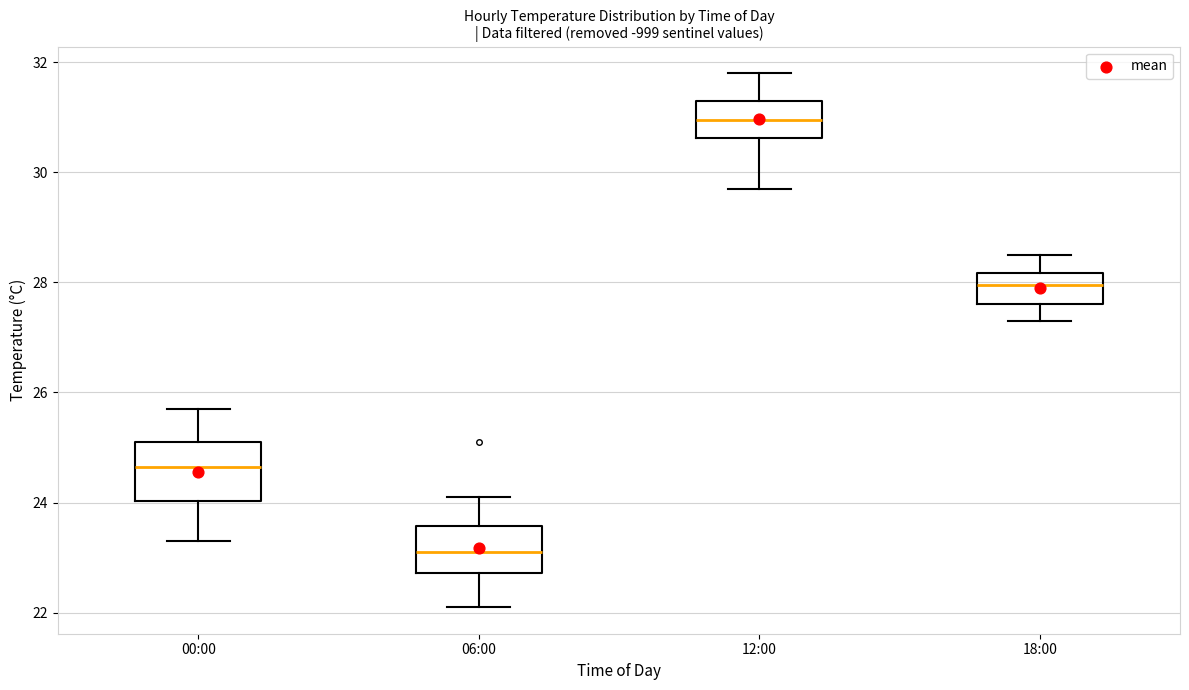

Where does the upper whisker of the box for 00:00 end on the y-axis? The values are not printed on the chart, so give them approximately, as read against the axis.

25.8